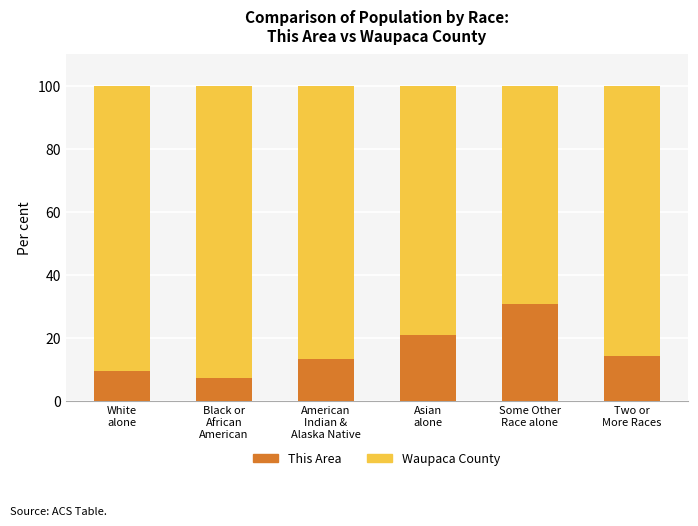

What is the lowest value of the This Area series?

7.2